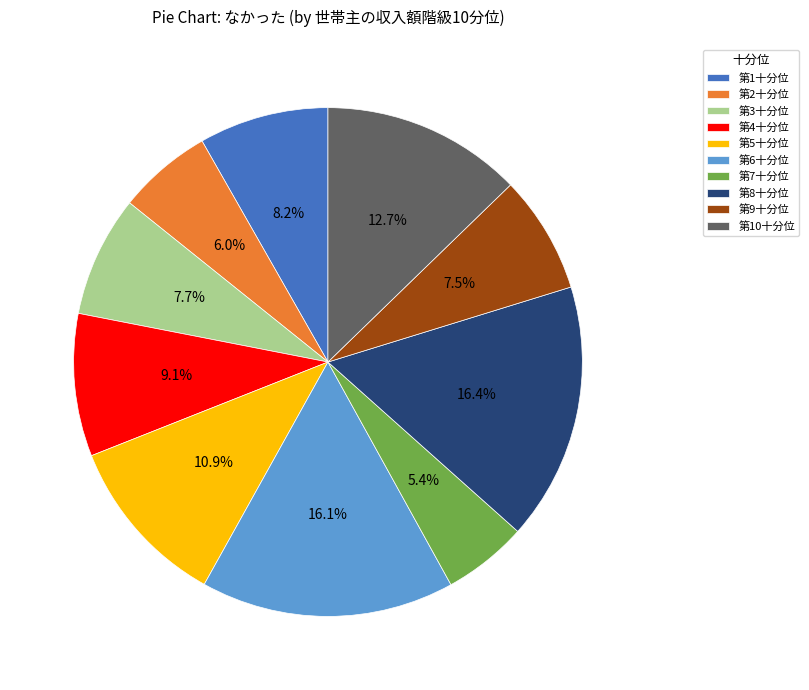

Is 第4十分位 the majority of the pie?

No